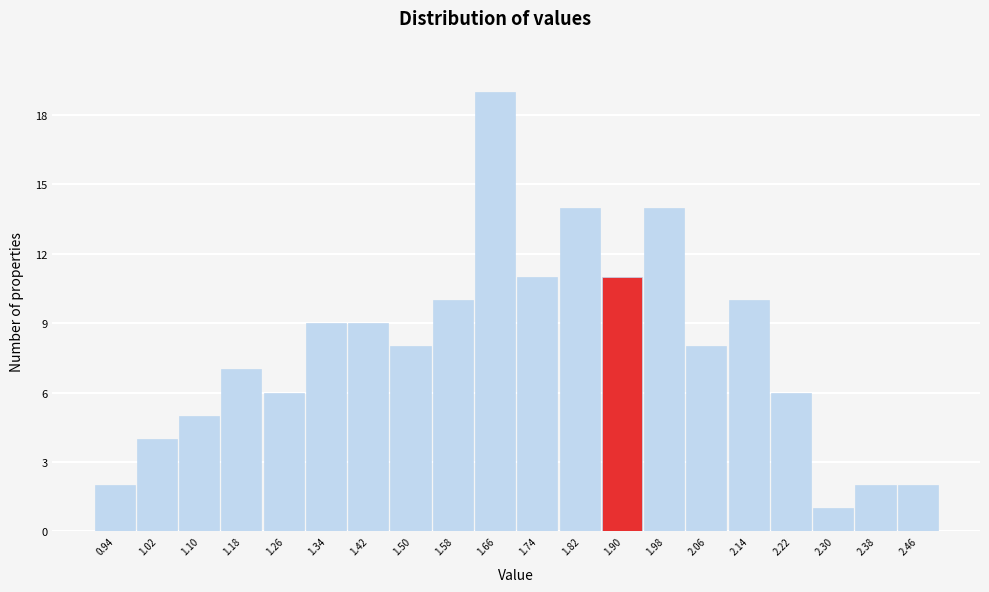

Reading left to right, list every bar in this chart as the range it spans on the x-axis followed by its height. The values are not printed on the chart, so give them approximately, as read against the axis.

0.90 to 0.98: 2
0.98 to 1.06: 4
1.06 to 1.14: 5
1.14 to 1.22: 7
1.22 to 1.30: 6
1.30 to 1.38: 9
1.38 to 1.46: 9
1.46 to 1.54: 8
1.54 to 1.62: 10
1.62 to 1.70: 19
1.70 to 1.78: 11
1.78 to 1.86: 14
1.86 to 1.94: 11
1.94 to 2.02: 14
2.02 to 2.10: 8
2.10 to 2.18: 10
2.18 to 2.26: 6
2.26 to 2.34: 1
2.34 to 2.42: 2
2.42 to 2.50: 2